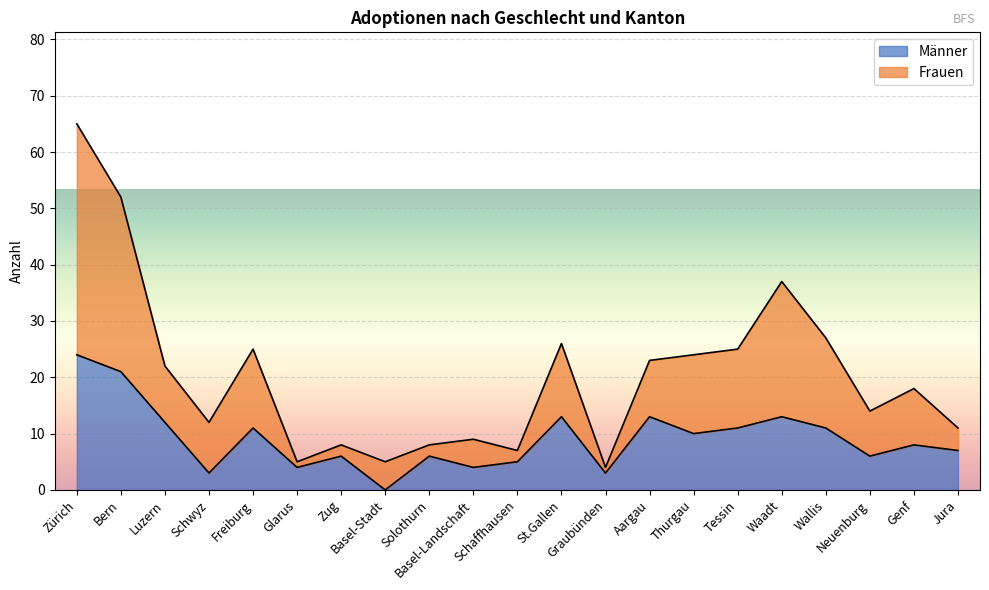

How many interior local peaks does the Frauen series have?

6